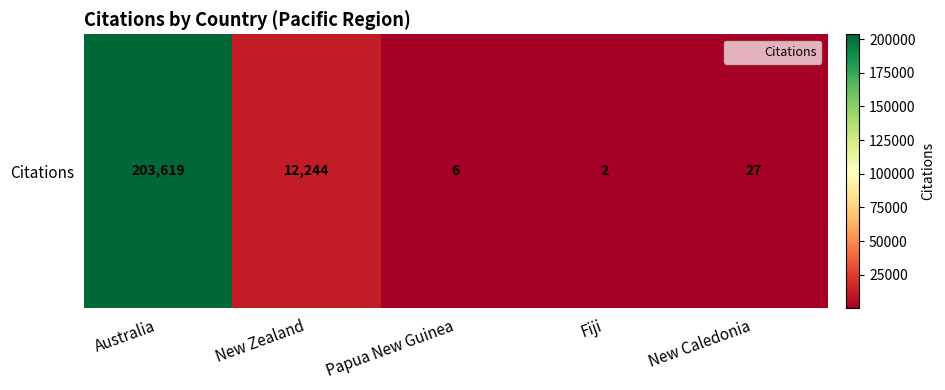

The chart shows a value of 12244 at New Zealand. True or false?

True